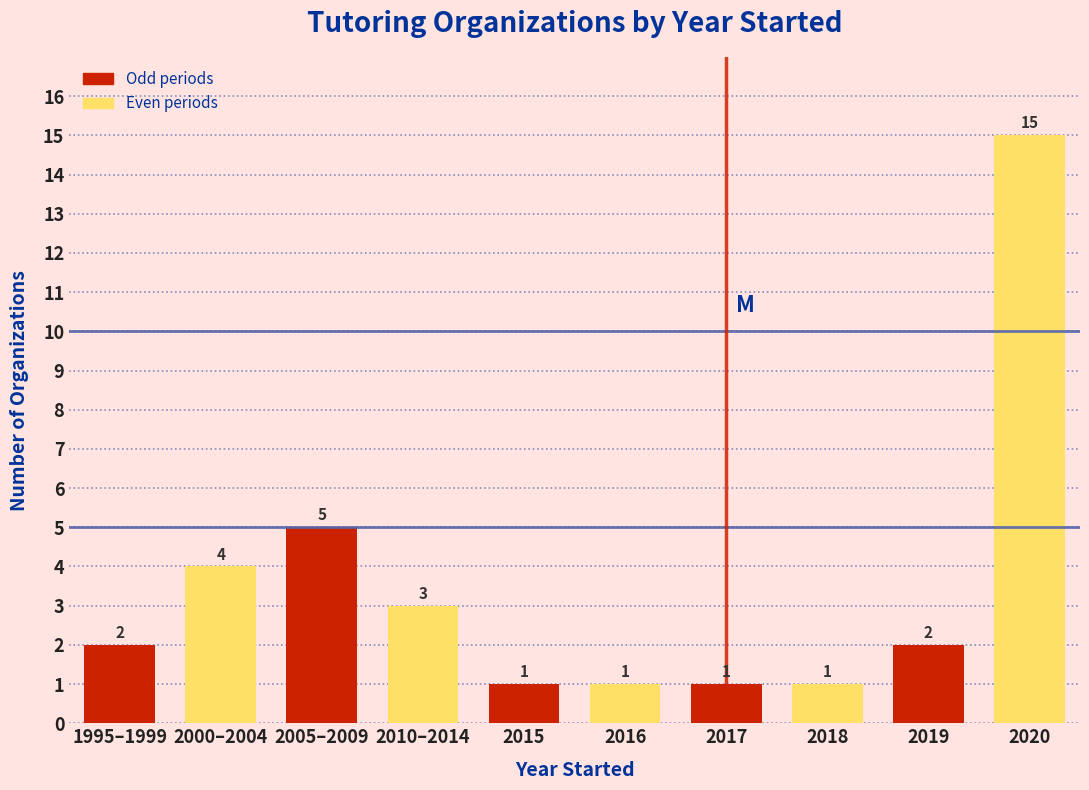

Reading left to right, list all the values displayed in this chart.

1995–1999=2	2000–2004=4	2005–2009=5	2010–2014=3	2015=1	2016=1	2017=1	2018=1	2019=2	2020=15